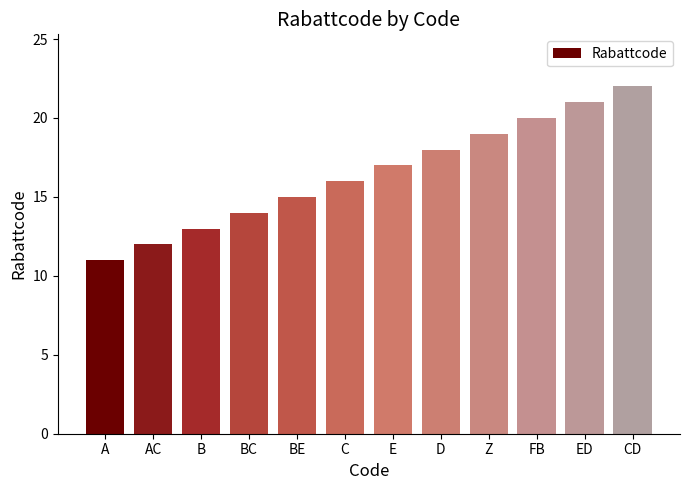

Rank the categories by value from highest to lowest.

CD, ED, FB, Z, D, E, C, BE, BC, B, AC, A